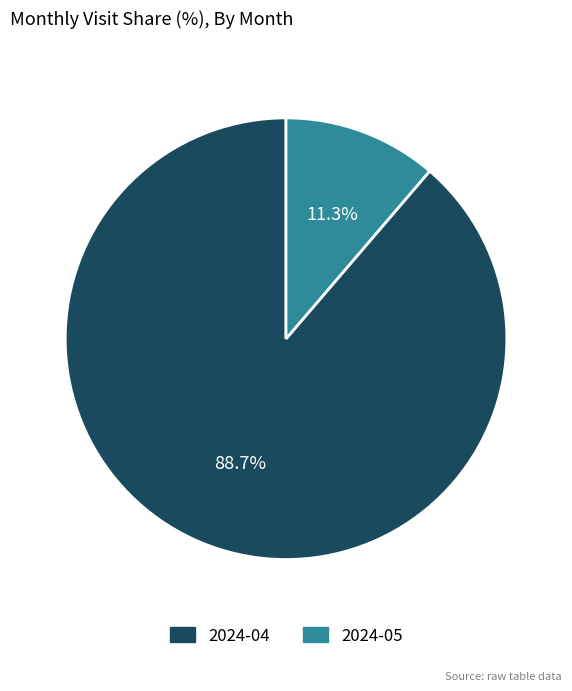

Combined, what portion of the pie is 2024-05 and 2024-04?

100.0%